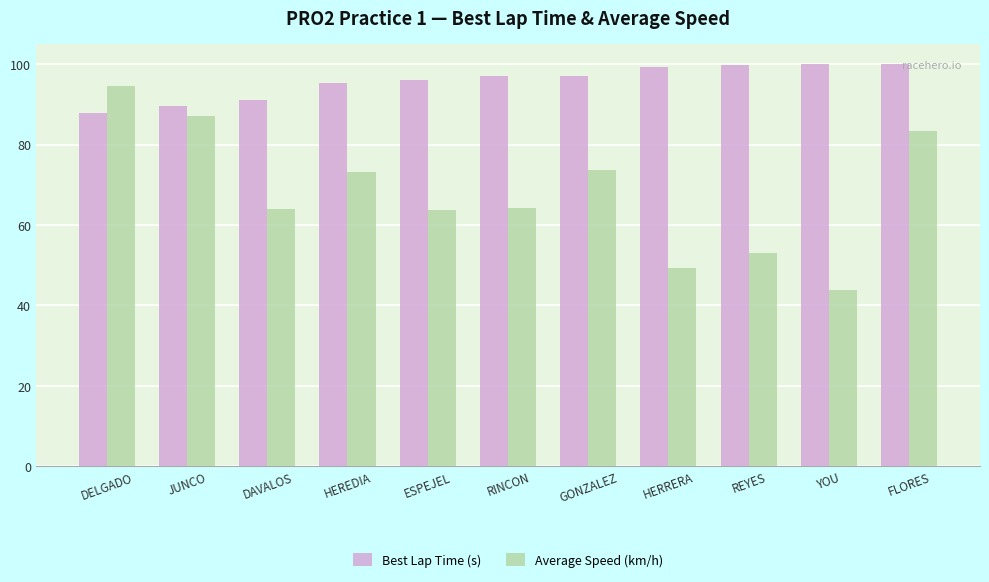

What is the average value of the Average Speed (km/h) series?

68.2